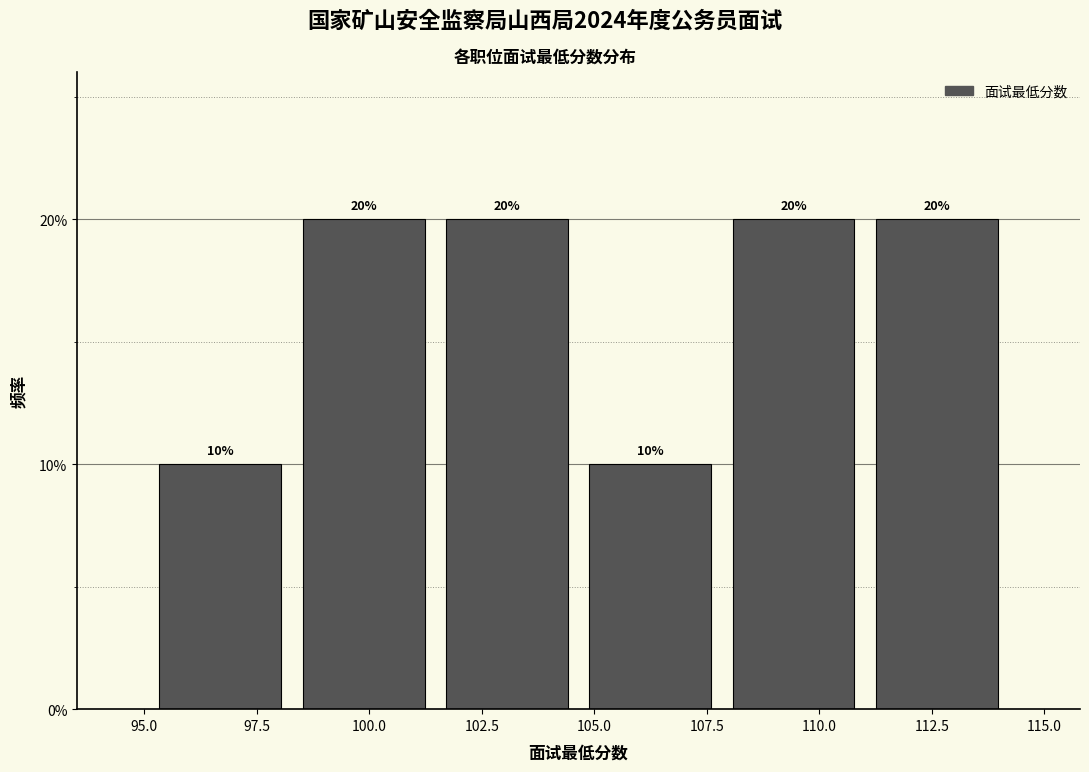

Reading left to right, transcribe this chart: for each bar, give the range it covers on the x-axis and its height. The bar edges are not printed on the chart, so give them approximately, as read against the axis.

95.0 to 98.5: 10
98.5 to 101.5: 20
101.5 to 104.5: 20
104.5 to 108.0: 10
108.0 to 111.0: 20
111.0 to 114.0: 20